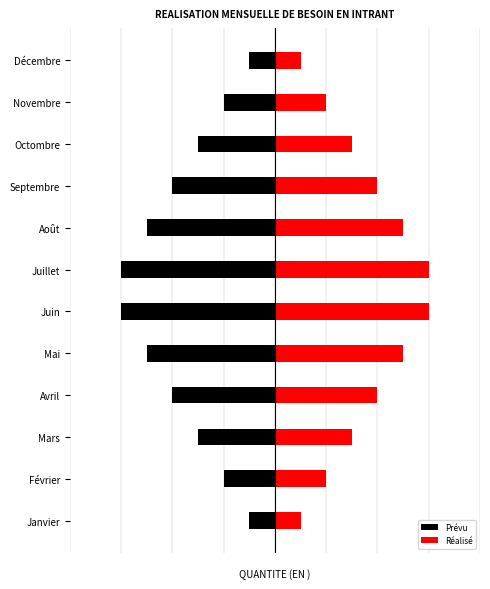

At how many categories does at least one series exceed 1?

10